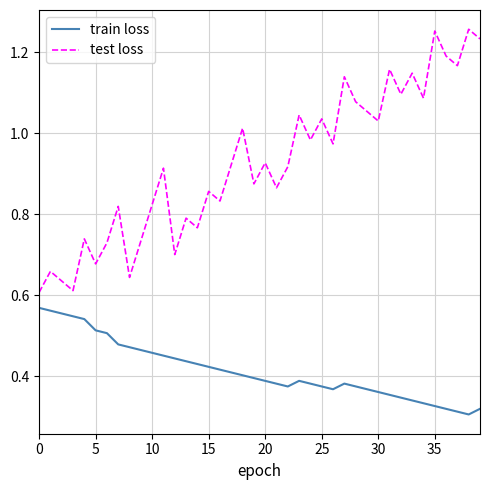

How many interior local peaks does the test loss series have?

15